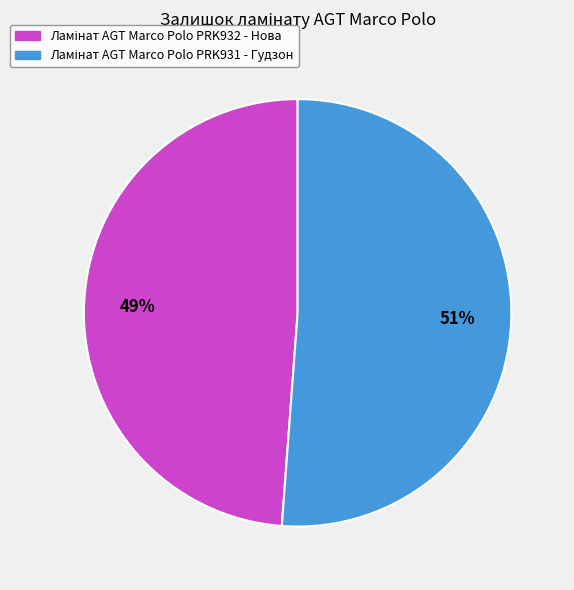

To the nearest percent, what is the difference between the largest and smallest slice percentages?

2%